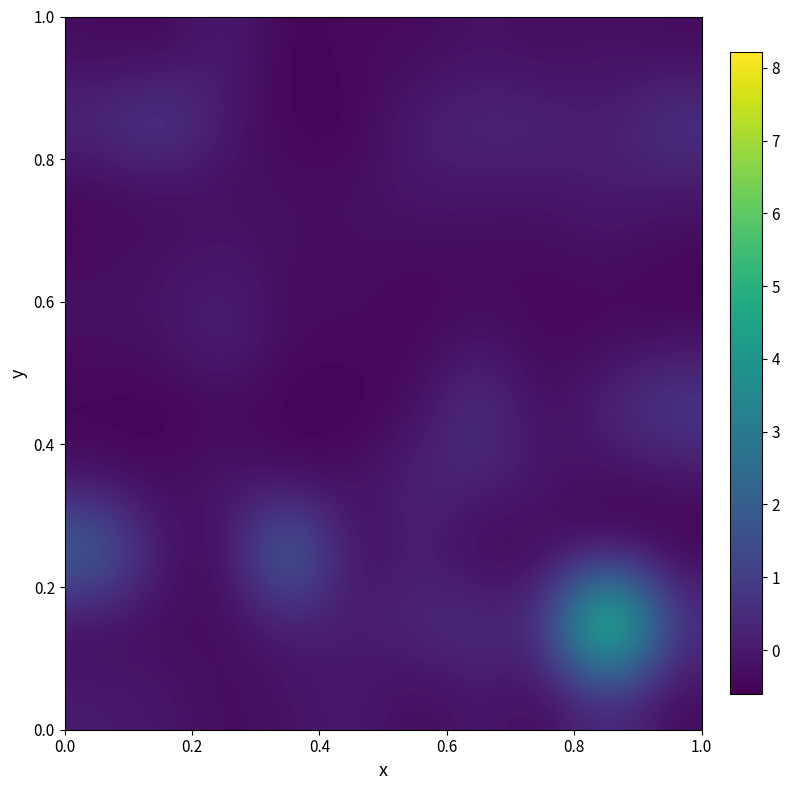

At how many categories does at least one series exceed 3?

2